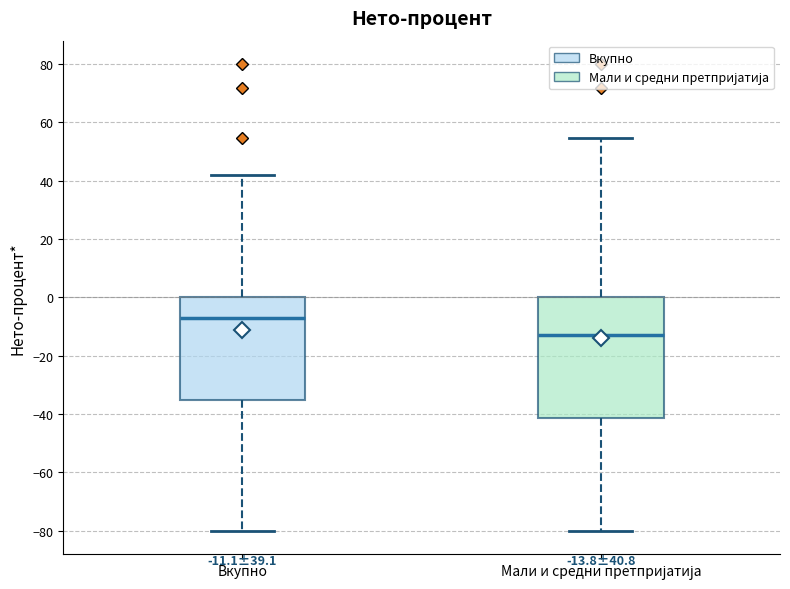

Which box's median line is the lowest?

Мали и средни претпријатија